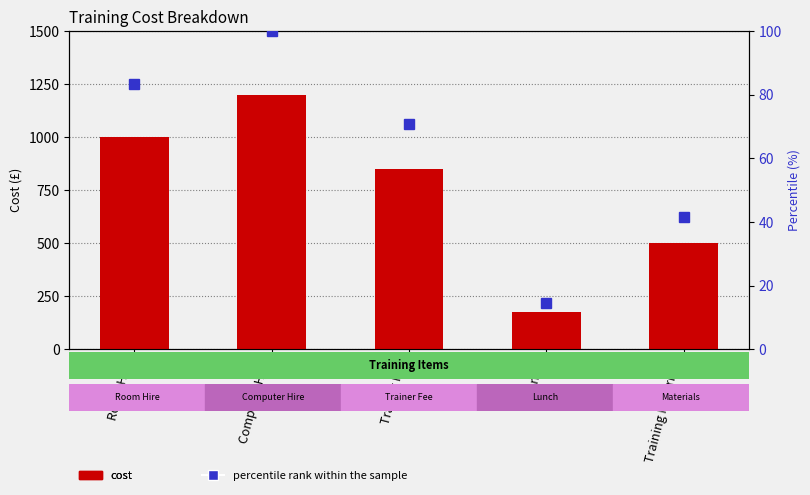

Is the value of percentile rank within the sample at Trainer Fee greater than the value of col_1 at Computer Hire?

No